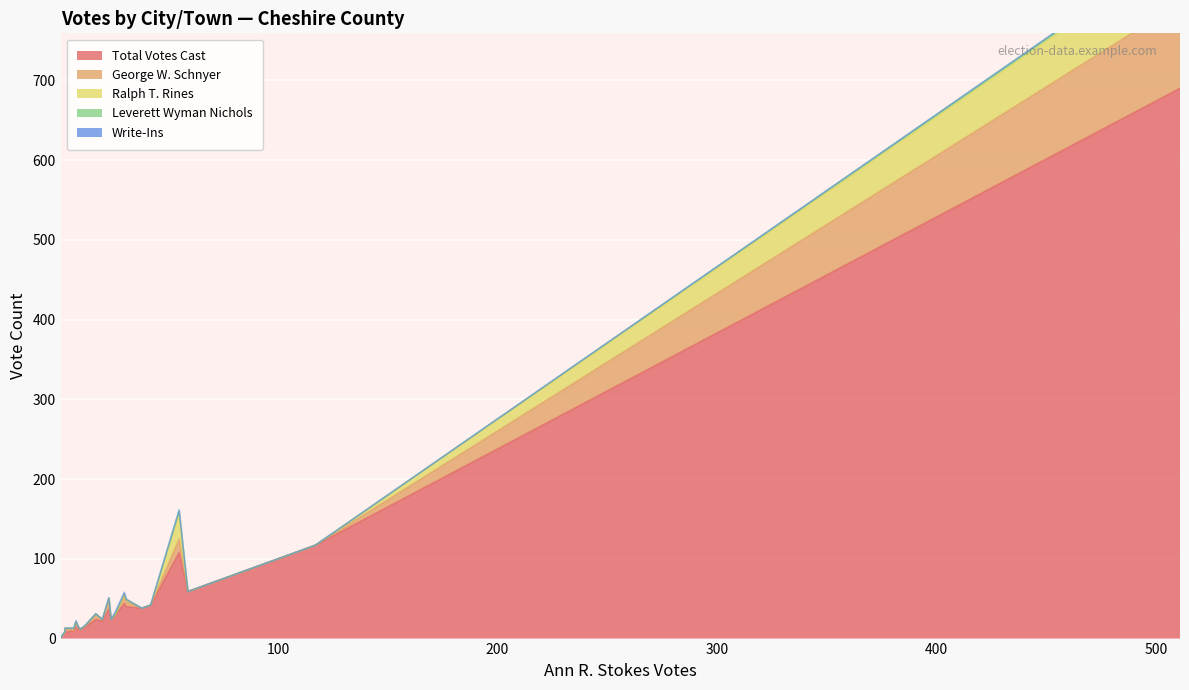

How many lines are shown in the chart?

5